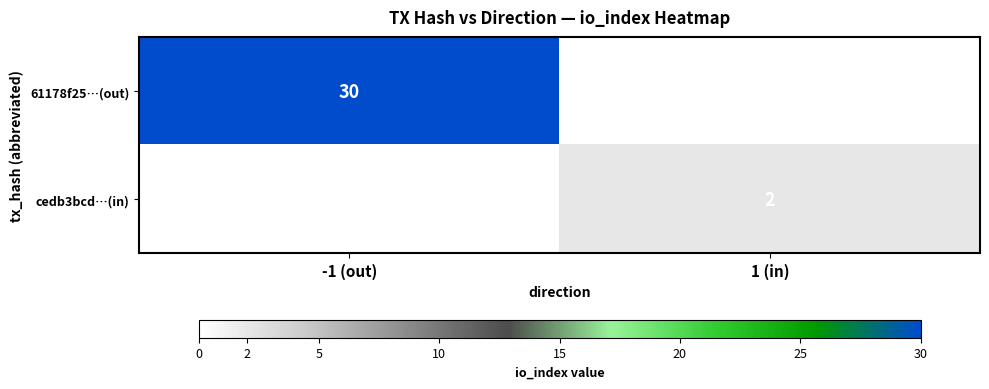

Is the value of 61178f25…(out) at -1 (out) greater than the value of cedb3bcd…(in) at 1 (in)?

Yes